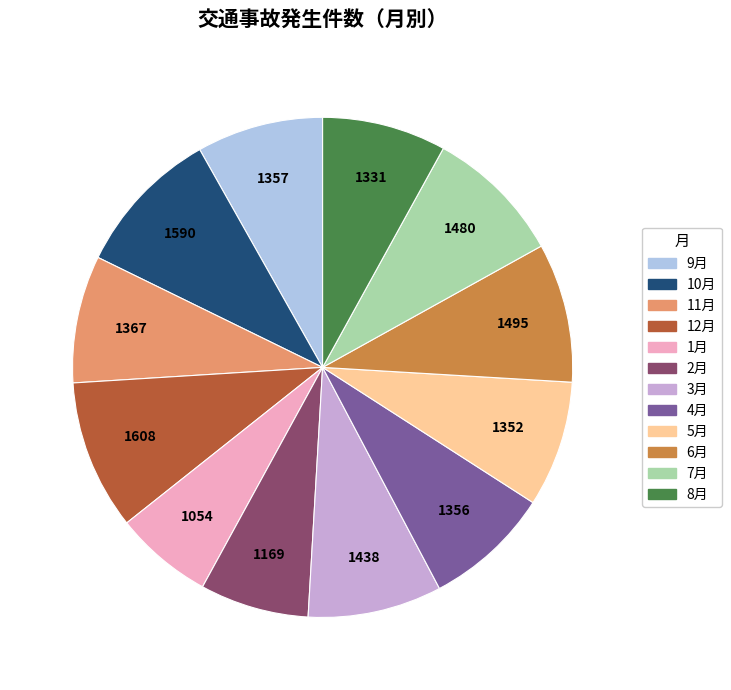

Count the number of slices in the pie.

12